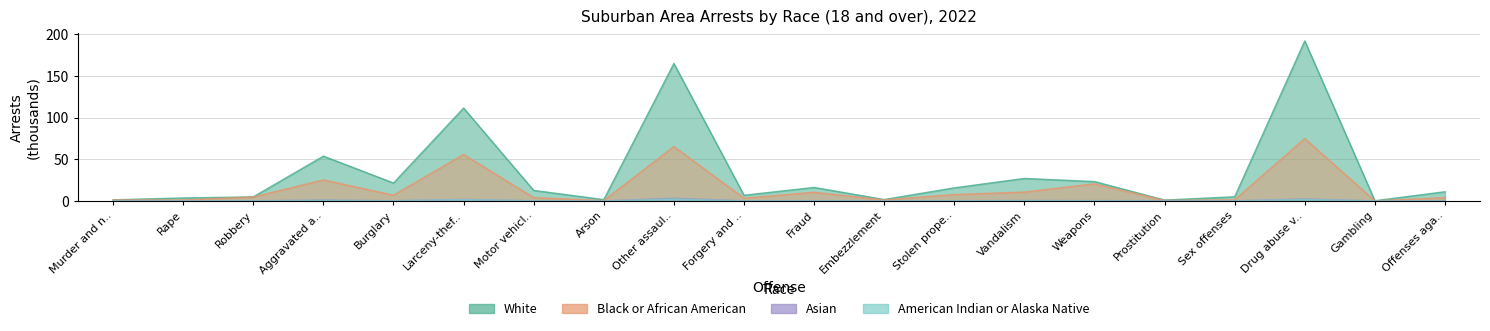

Which category has the highest value across all series?

Drug abuse v..